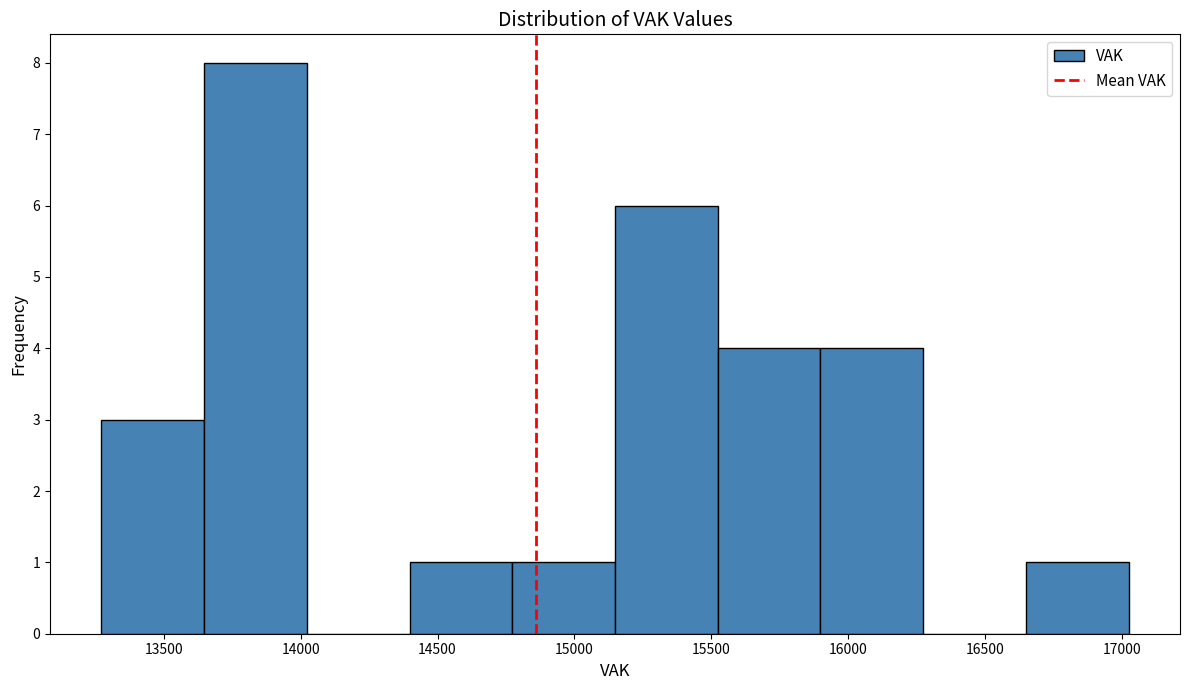

How tall is the bar that spans 16650 to 17050 on the x-axis? Neither the bar edges nor the heights are printed on the chart, so give them approximately, as read against the axes.

1